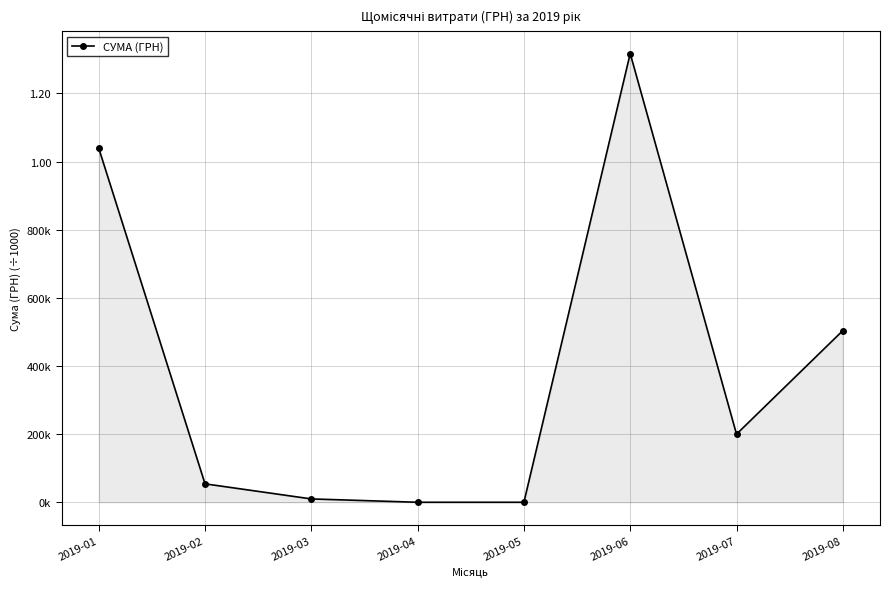

Does the chart have visible grid lines?

Yes